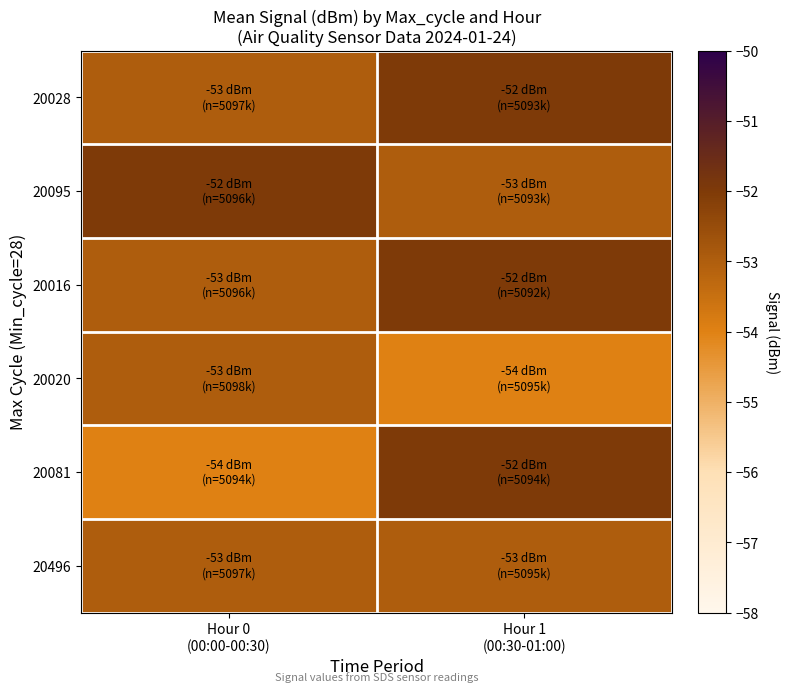

Which series has the largest range (max minus min)?

20081